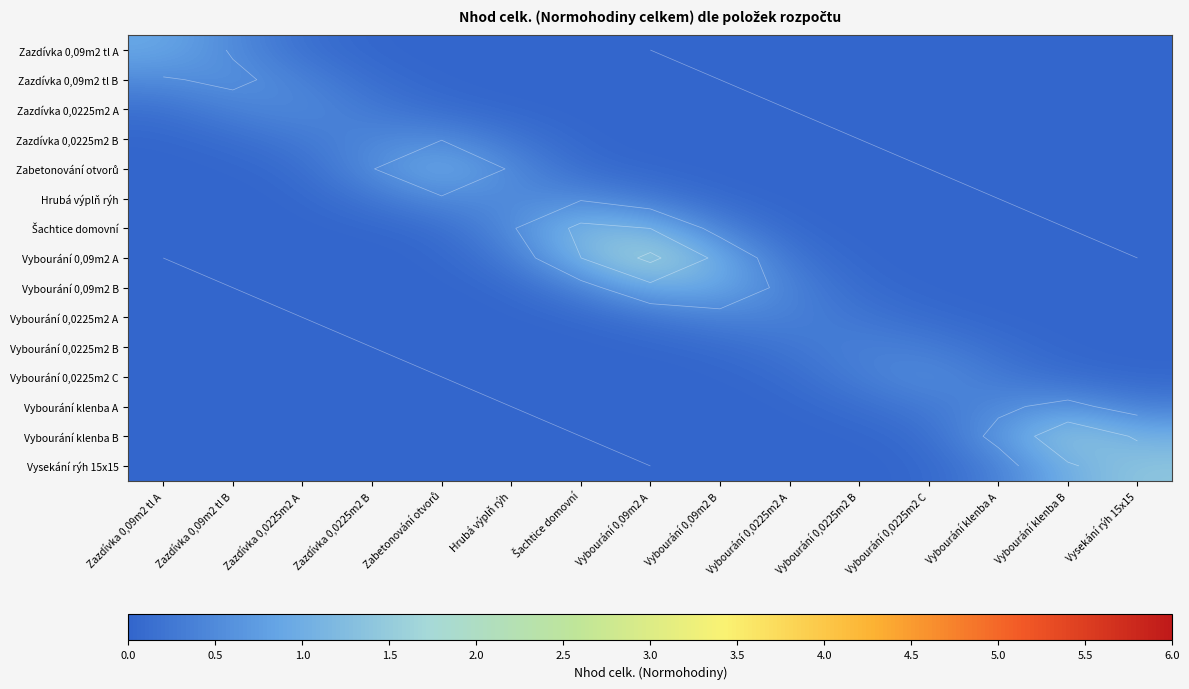

Between Zabetonování otvorů and Vysekání rýh 15x15, which is larger?

Zabetonování otvorů